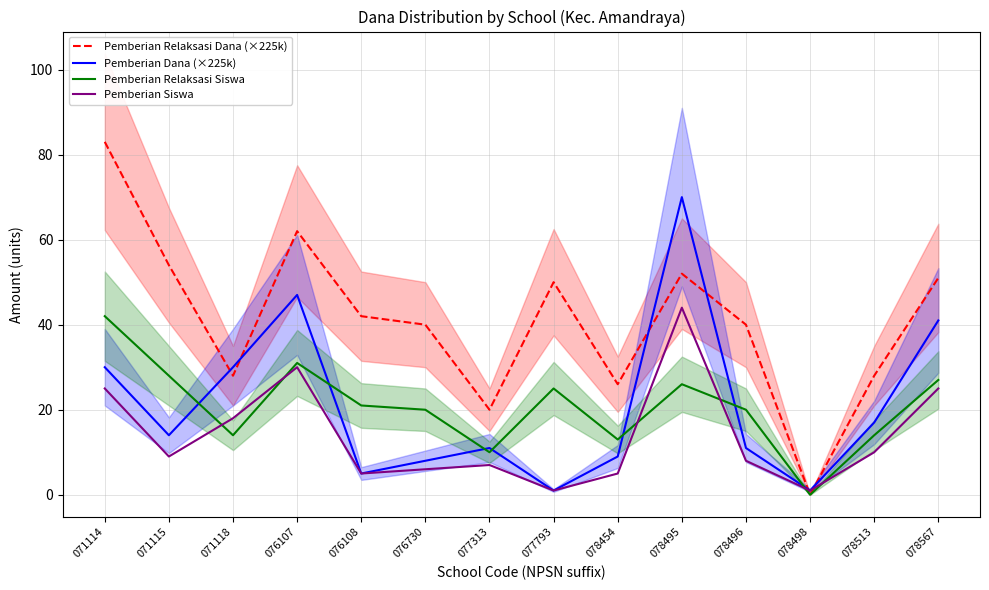

At which label is Pemberian Relaksasi Dana (×225k) closest to 41?

076108